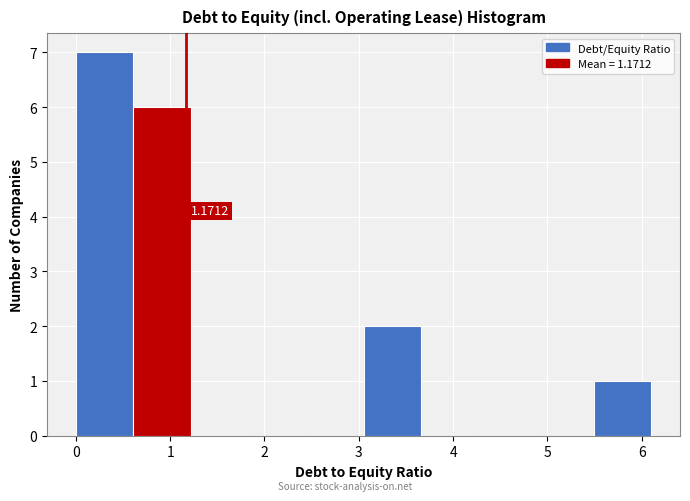

Which range on the x-axis has the tallest bar?

0.00 to 0.61